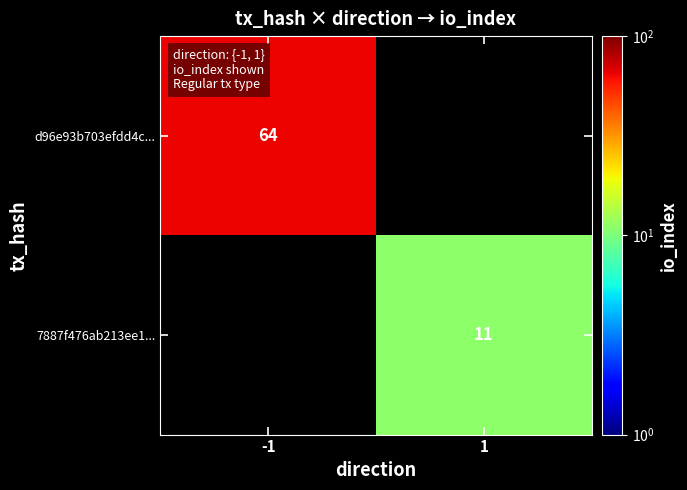

Is it true that 7887f476ab213ee1... equals 11 at 1?

True